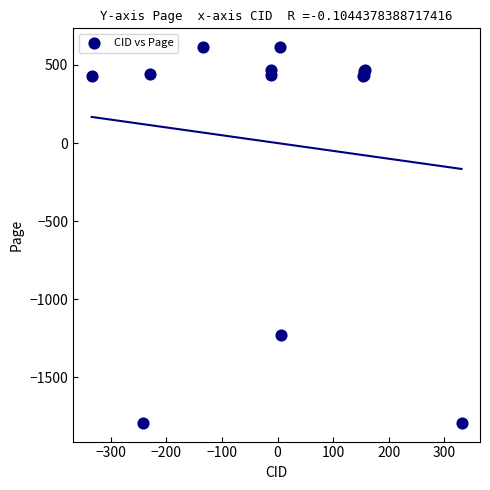

What Y value in the scatter plot is closest to -588?

-1228.8